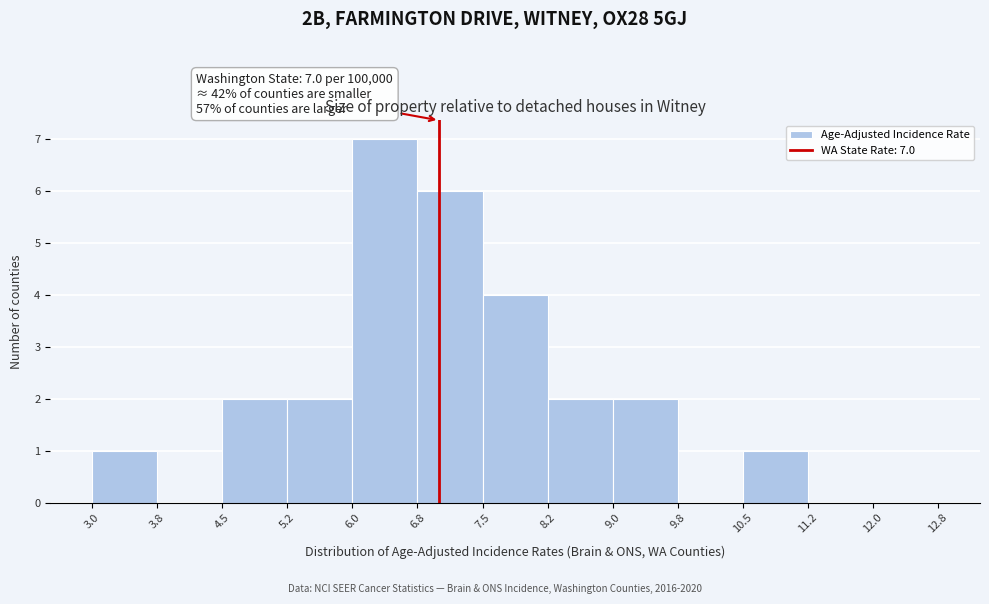

Which range on the x-axis has the tallest bar?

6.0 to 6.8